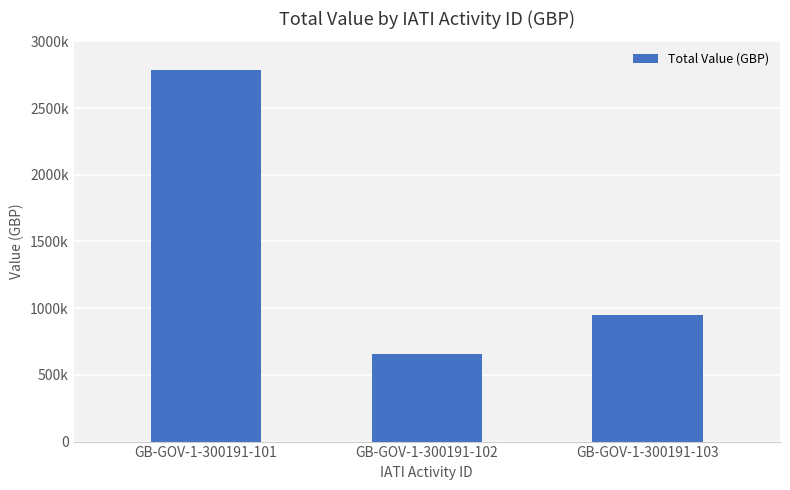

What is the difference between the values at GB-GOV-1-300191-101 and GB-GOV-1-300191-103?

1839803